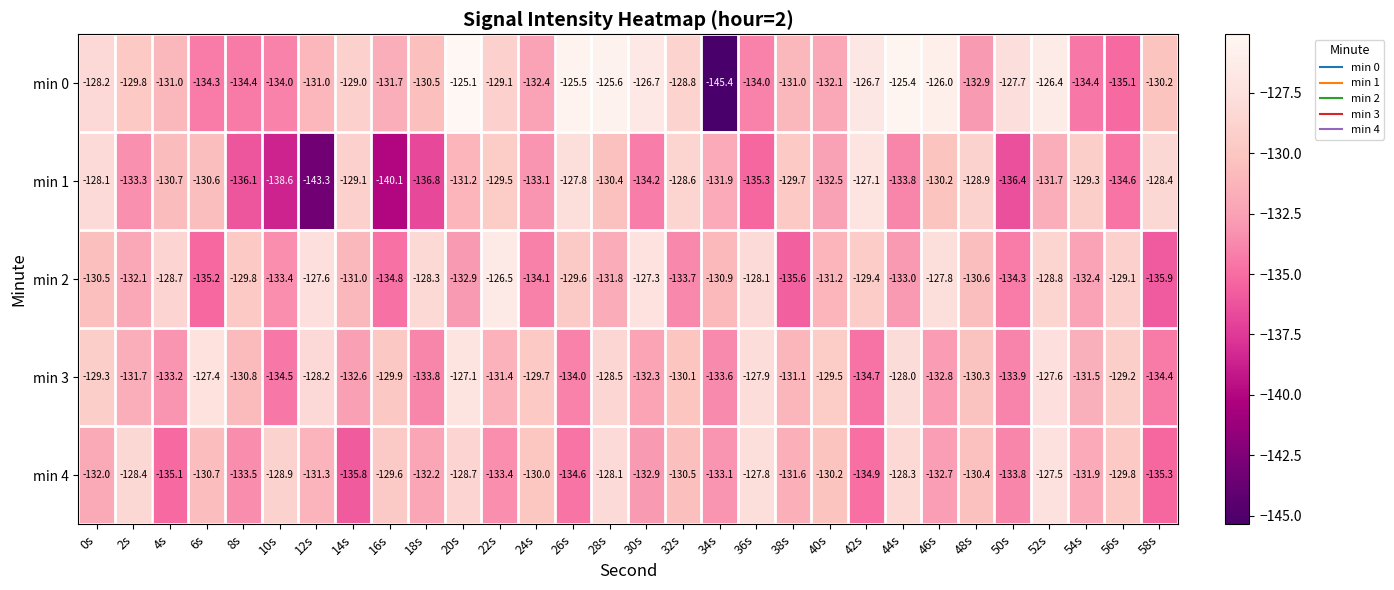

How many values in the min 0 series are below -130?

16